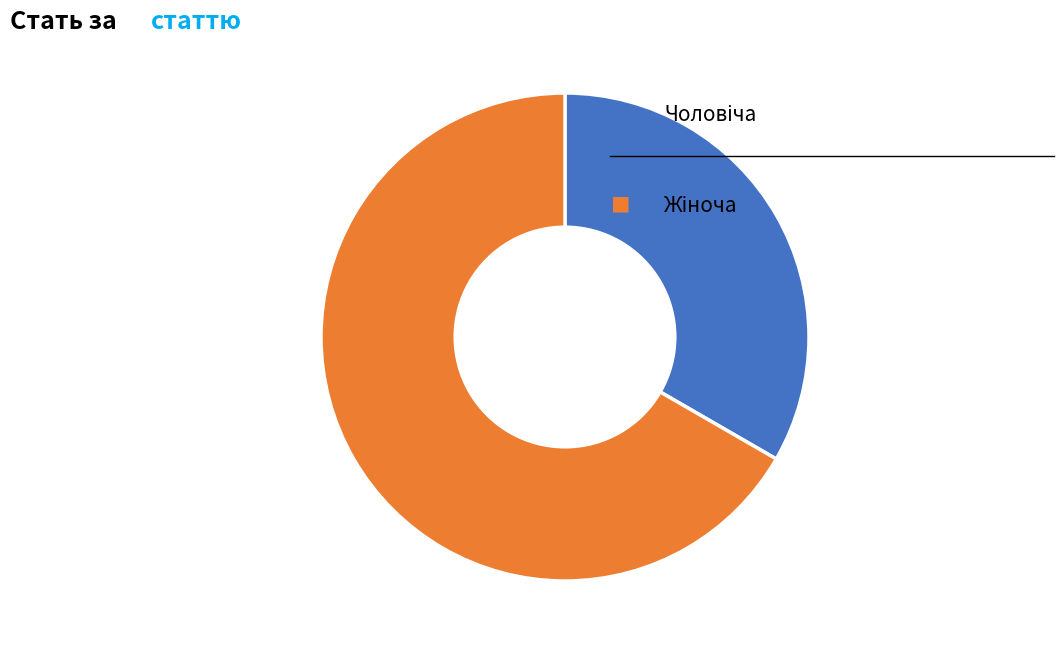

Is there any slice that represents more than half of the pie?

Yes